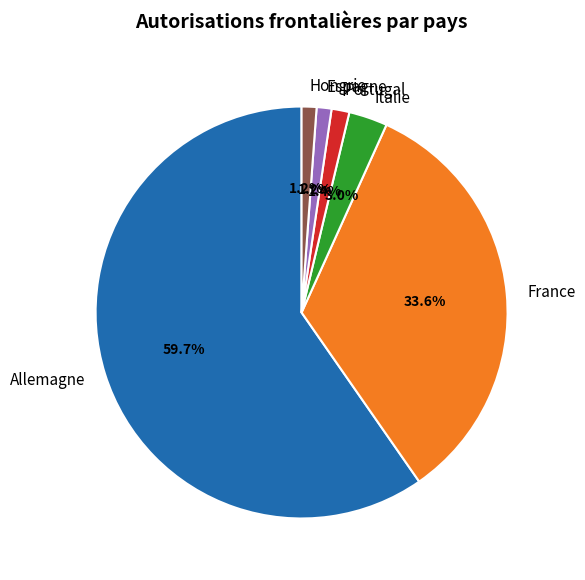

Which slice is the largest?

Allemagne